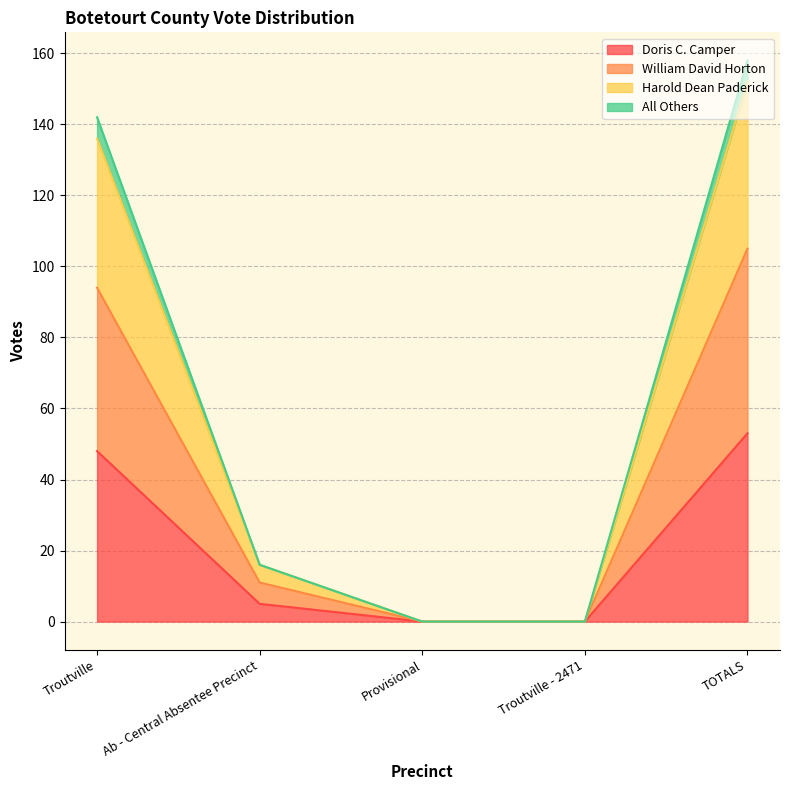

The Doris C. Camper series shows 95 at TOTALS. True or false?

False